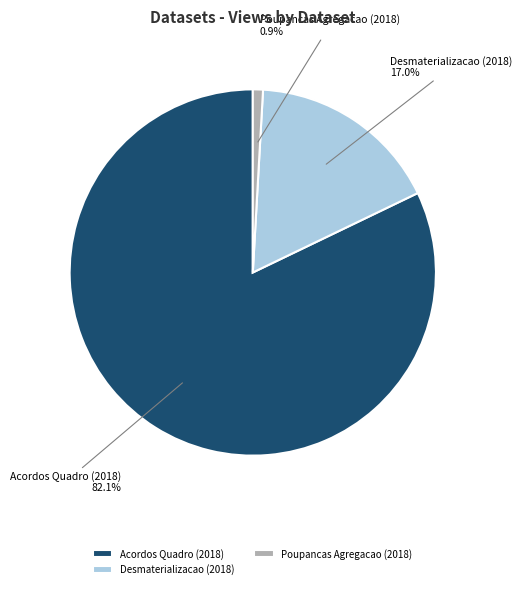

Rank the categories by value from lowest to highest.

Poupancas Agregacao (2018), Desmaterializacao (2018), Acordos Quadro (2018)